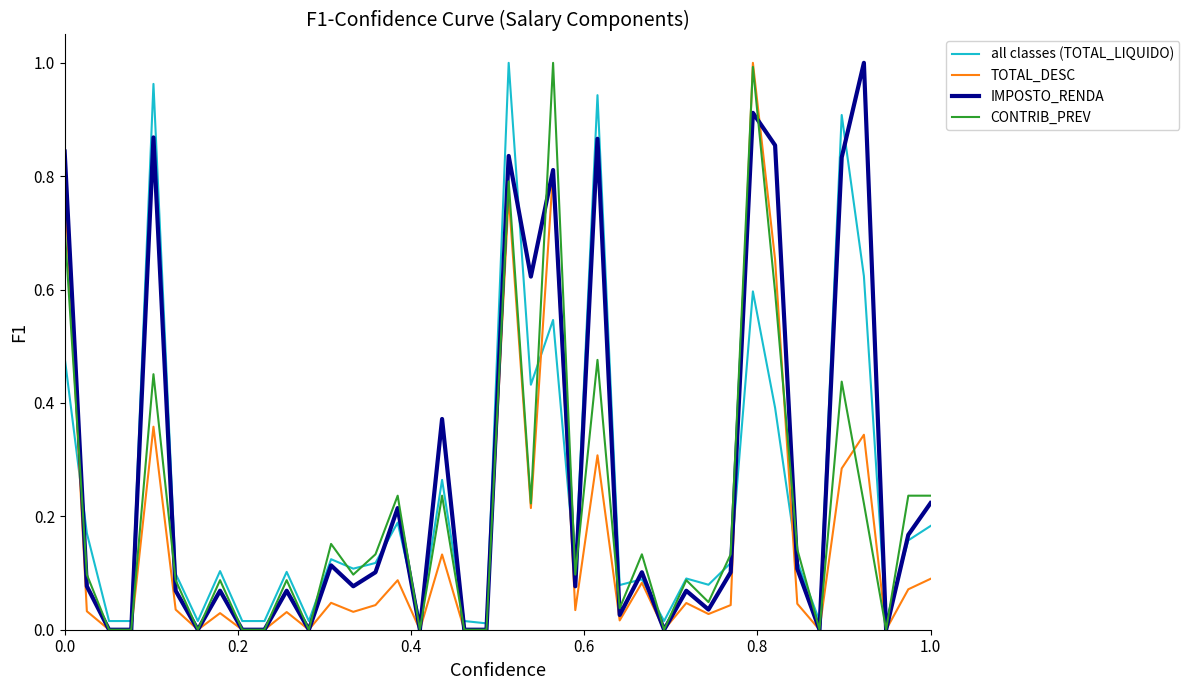

What is the difference between the maximum and minimum values in the CONTRIB_PREV series?

1.0